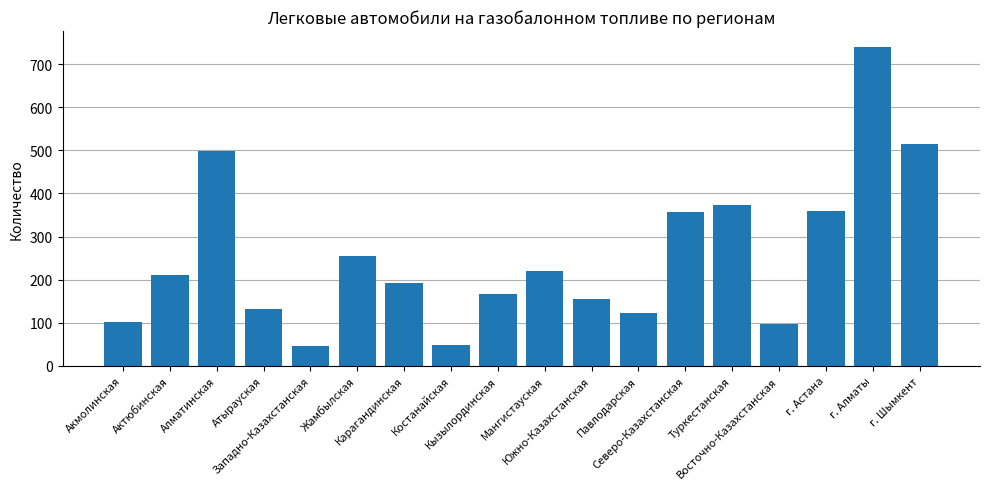

What is the average value?

255